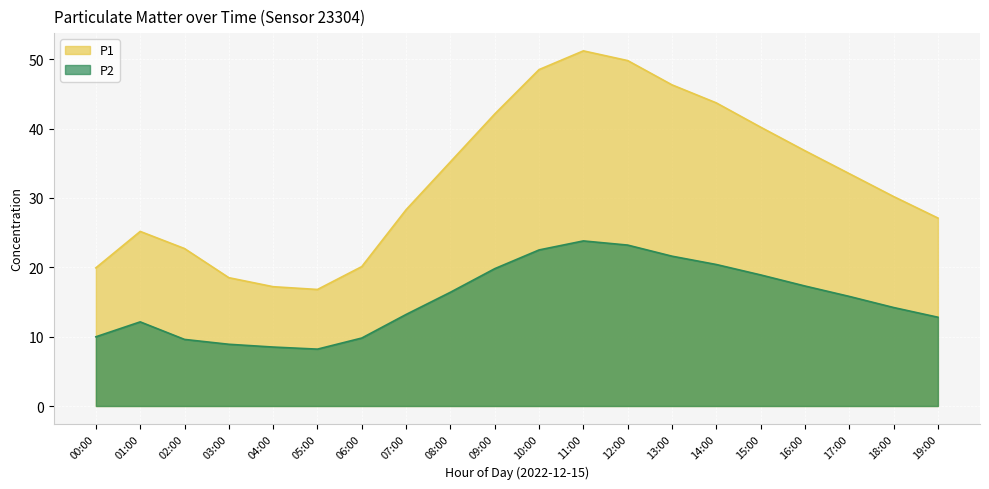

Rank the series by their maximum value, from lowest to highest.

P2, P1